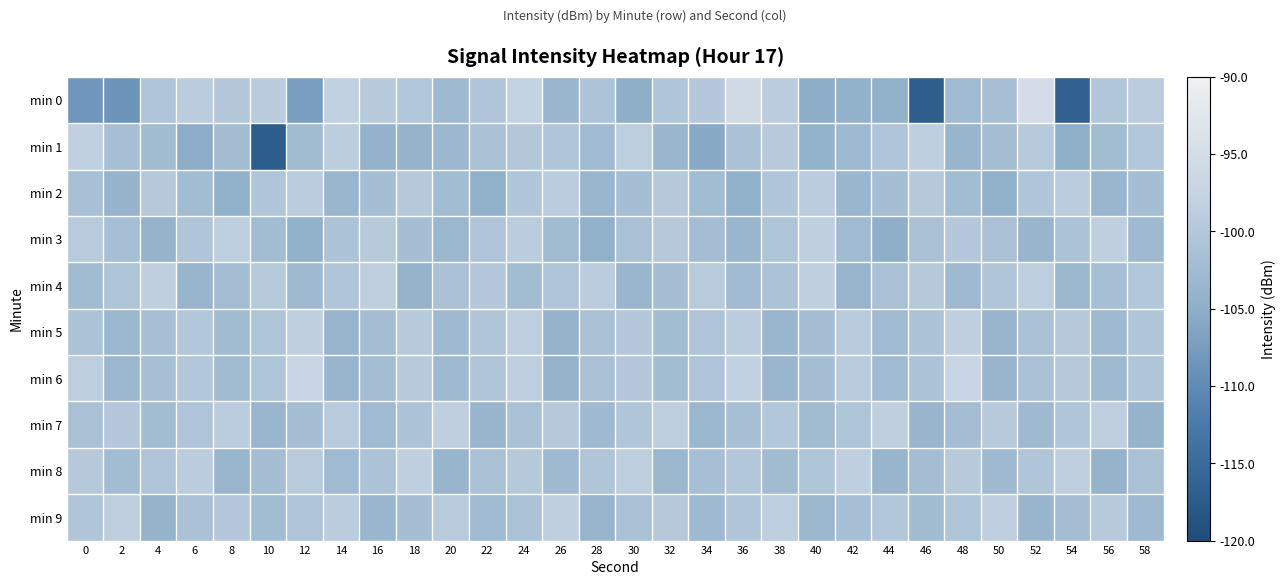

Reading left to right, transcribe all the data shown in this chart.

min 0: 0=-108.3	2=-108.6	4=-100.6	6=-98.9	8=-100.0	10=-99.2	12=-107.3	14=-98.0	16=-99.4	18=-100.0	20=-102.8	22=-100.6	24=-97.6	26=-103.4	28=-100.8	30=-104.9	32=-100.4	34=-99.8	36=-95.9	38=-99.1	40=-105.2	42=-104.5	44=-104.7	46=-117.0	48=-102.6	50=-101.6	52=-95.0	54=-116.6	56=-100.2	58=-99.0
min 1: 0=-98.3	2=-101.7	4=-102.5	6=-105.3	8=-102.3	10=-117.2	12=-102.4	14=-98.8	16=-104.2	18=-104.1	20=-103.1	22=-101.4	24=-99.9	26=-100.3	28=-102.7	30=-98.8	32=-103.4	34=-105.7	36=-101.2	38=-99.5	40=-104.3	42=-102.9	44=-100.7	46=-98.5	48=-103.8	50=-102.0	52=-99.4	54=-104.9	56=-102.3	58=-100.1
min 2: 0=-101.5	2=-103.9	4=-99.7	6=-102.3	8=-104.8	10=-100.4	12=-99.0	14=-103.5	16=-101.9	18=-99.7	20=-102.3	22=-104.8	24=-100.4	26=-99.0	28=-103.5	30=-101.9	32=-99.7	34=-102.3	36=-104.8	38=-100.4	40=-99.0	42=-103.5	44=-101.9	46=-99.7	48=-102.3	50=-104.8	52=-100.4	54=-99.0	56=-103.5	58=-101.9
min 3: 0=-99.3	2=-101.7	4=-104.0	6=-100.4	8=-98.8	10=-102.3	12=-104.7	14=-101.0	16=-99.4	18=-101.8	20=-103.3	22=-100.7	24=-99.0	26=-102.4	28=-104.8	30=-101.3	32=-99.7	34=-102.0	36=-103.4	38=-100.8	40=-98.3	42=-102.7	44=-105.0	46=-101.4	48=-99.8	50=-101.3	52=-103.7	54=-101.0	56=-98.4	58=-102.8
min 4: 0=-102.4	2=-100.8	4=-98.3	6=-103.7	8=-102.0	10=-99.4	12=-102.8	14=-100.3	16=-98.7	18=-104.0	20=-101.4	22=-99.8	24=-102.3	26=-100.7	28=-99.0	30=-103.4	32=-101.8	34=-99.3	36=-102.7	38=-101.0	40=-98.4	42=-103.8	44=-101.3	46=-99.7	48=-103.0	50=-100.4	52=-98.8	54=-103.3	56=-101.7	58=-100.0
min 5: 0=-101.0	2=-103.3	4=-101.7	6=-100.0	8=-102.4	10=-100.8	12=-98.3	14=-103.7	16=-102.0	18=-99.4	20=-102.8	22=-100.3	24=-98.7	26=-104.0	28=-101.4	30=-99.8	32=-102.3	34=-100.7	36=-99.0	38=-103.4	40=-101.8	42=-99.3	44=-102.7	46=-101.0	48=-98.4	50=-103.8	52=-101.3	54=-99.7	56=-103.0	58=-100.4
min 6: 0=-98.8	2=-103.3	4=-101.7	6=-100.0	8=-102.4	10=-100.8	12=-97.3	14=-103.7	16=-102.0	18=-99.4	20=-102.8	22=-100.3	24=-98.7	26=-104.0	28=-101.4	30=-99.8	32=-102.3	34=-100.7	36=-98.0	38=-103.4	40=-101.8	42=-99.3	44=-102.7	46=-101.0	48=-97.4	50=-103.8	52=-101.3	54=-99.7	56=-103.0	58=-100.4
min 7: 0=-101.4	2=-99.8	4=-102.3	6=-100.7	8=-99.0	10=-103.4	12=-101.8	14=-99.3	16=-102.7	18=-101.0	20=-98.4	22=-103.8	24=-101.3	26=-99.7	28=-103.0	30=-100.4	32=-98.8	34=-103.3	36=-101.7	38=-100.0	40=-102.4	42=-100.8	44=-98.3	46=-103.7	48=-102.0	50=-99.4	52=-102.8	54=-100.3	56=-98.7	58=-104.0
min 8: 0=-99.7	2=-102.3	4=-100.7	6=-99.0	8=-103.4	10=-101.8	12=-99.3	14=-102.7	16=-101.0	18=-98.4	20=-103.8	22=-101.3	24=-99.7	26=-103.0	28=-100.4	30=-98.8	32=-103.3	34=-101.7	36=-100.0	38=-102.4	40=-100.8	42=-98.3	44=-103.7	46=-102.0	48=-99.4	50=-102.8	52=-100.3	54=-98.7	56=-104.0	58=-101.4
min 9: 0=-100.3	2=-98.7	4=-104.0	6=-101.4	8=-99.8	10=-102.3	12=-100.7	14=-99.0	16=-103.4	18=-101.8	20=-99.3	22=-102.7	24=-101.0	26=-98.4	28=-103.8	30=-101.3	32=-99.7	34=-103.0	36=-100.4	38=-98.8	40=-103.3	42=-101.7	44=-100.0	46=-102.4	48=-100.8	50=-98.3	52=-103.7	54=-102.0	56=-99.4	58=-102.8